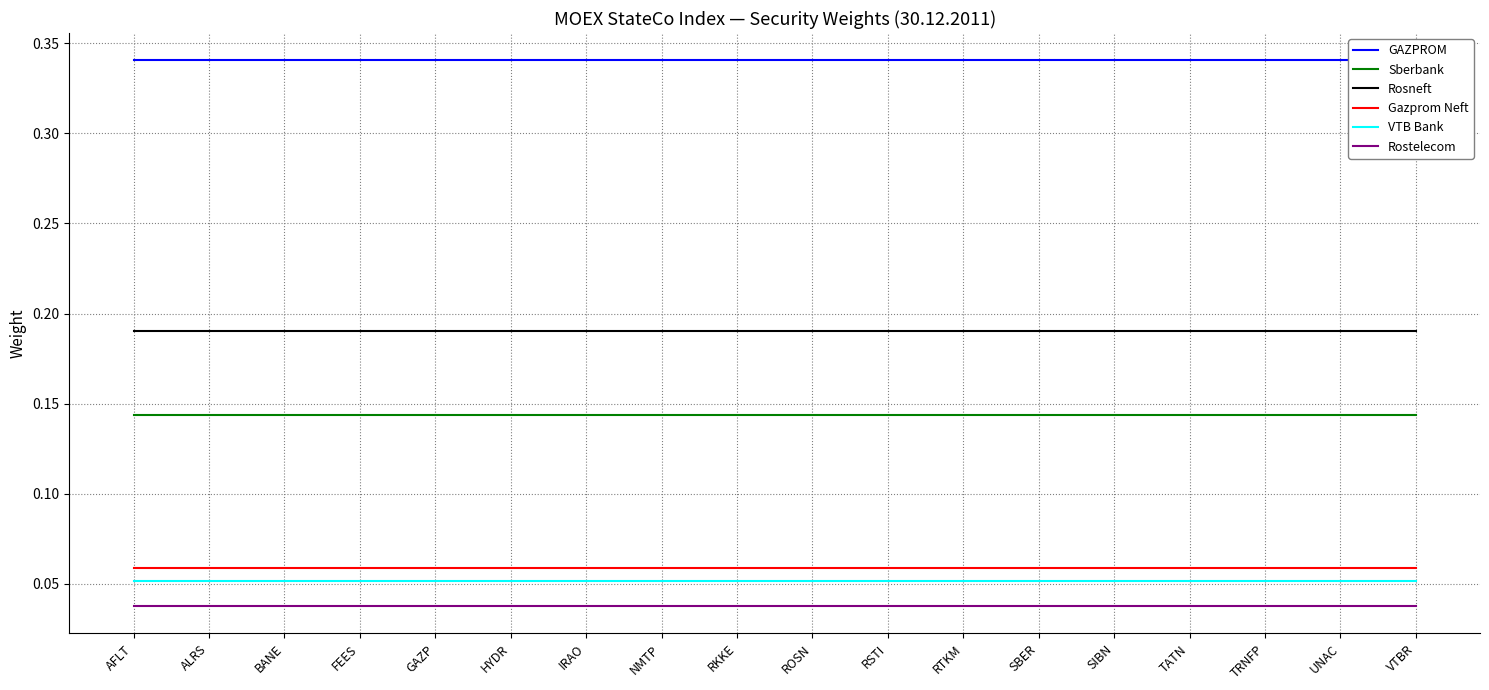

What is the approximate value of GAZPROM at RSTI?

0.3